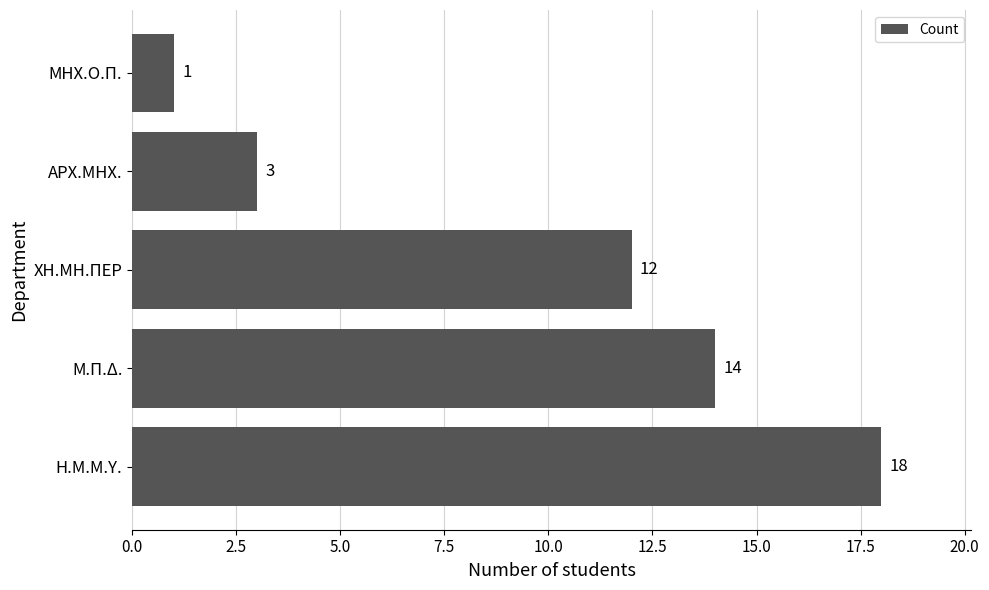

Between ΜΗΧ.Ο.Π. and ΧΗ.ΜΗ.ΠΕΡ, which is larger?

ΧΗ.ΜΗ.ΠΕΡ